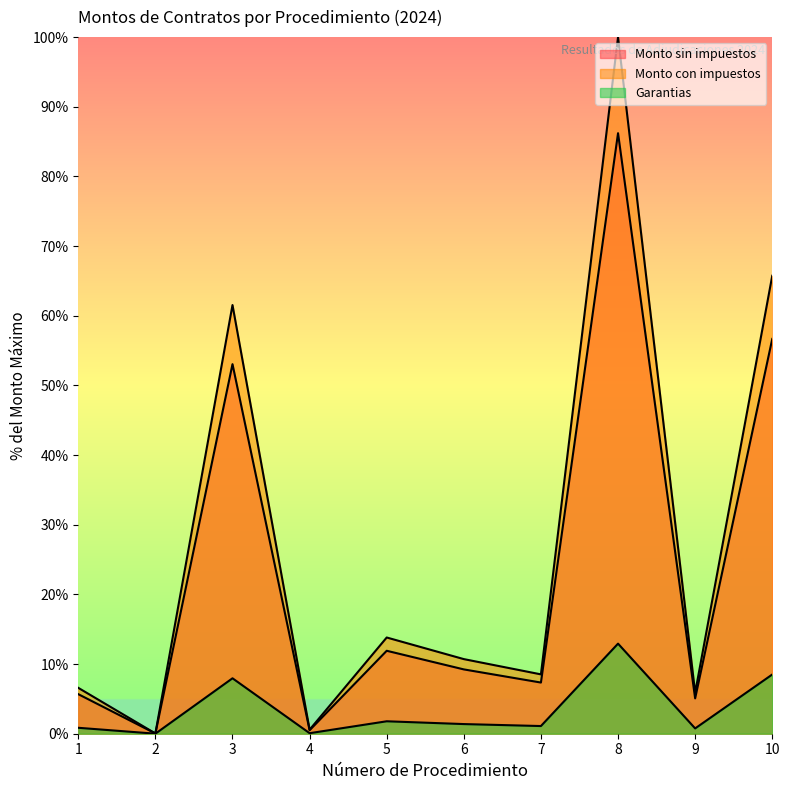

True or false: Garantias and Monto con impuestos intersect in this chart.

False